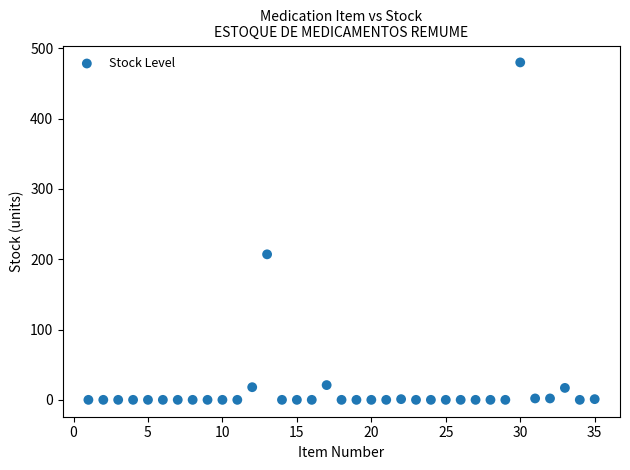

What is the range of Y values (max minus min)?

480